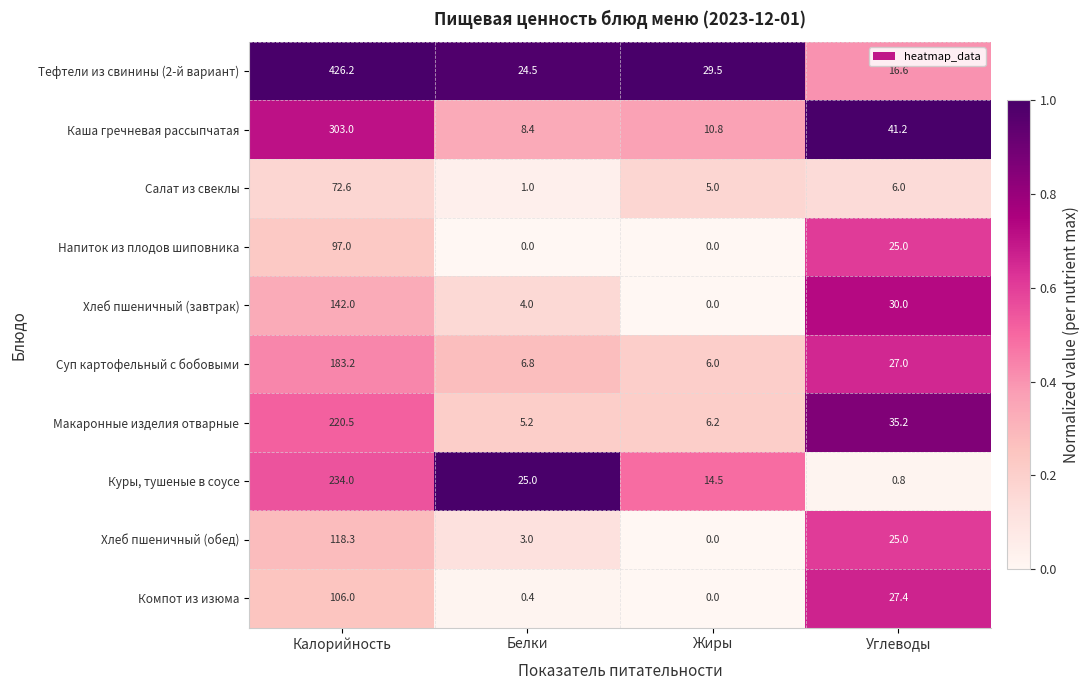

List the series in order of their peak value, highest first.

Тефтели из свинины (2-й вариант), Каша гречневая рассыпчатая, Куры, тушеные в соусе, Макаронные изделия отварные, Суп картофельный с бобовыми, Хлеб пшеничный (завтрак), Хлеб пшеничный (обед), Компот из изюма, Напиток из плодов шиповника, Салат из свеклы